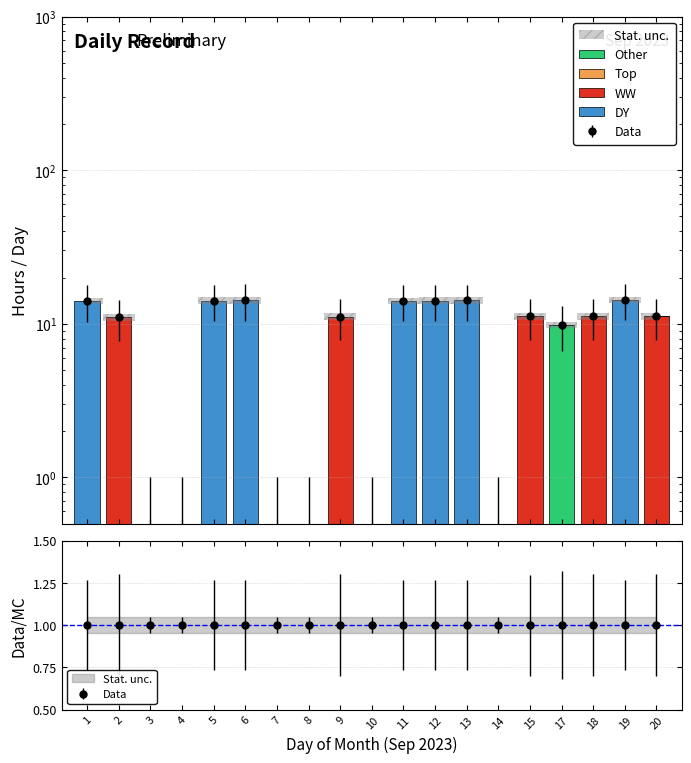

True or false: Other has a value of 5.9 at 20.

False